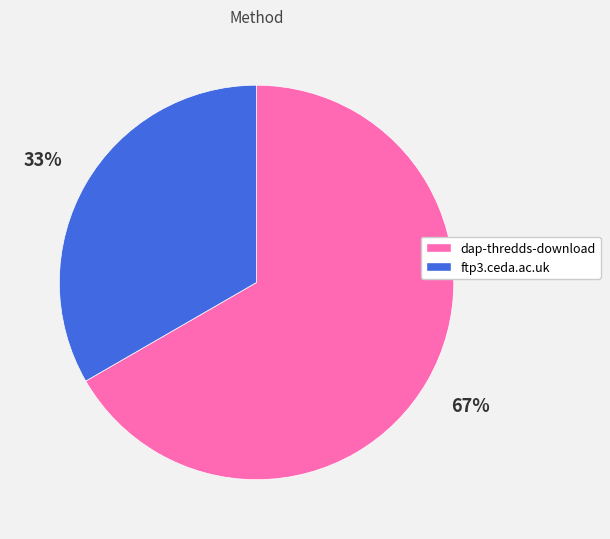

Between dap-thredds-download and ftp3.ceda.ac.uk, which is larger?

dap-thredds-download